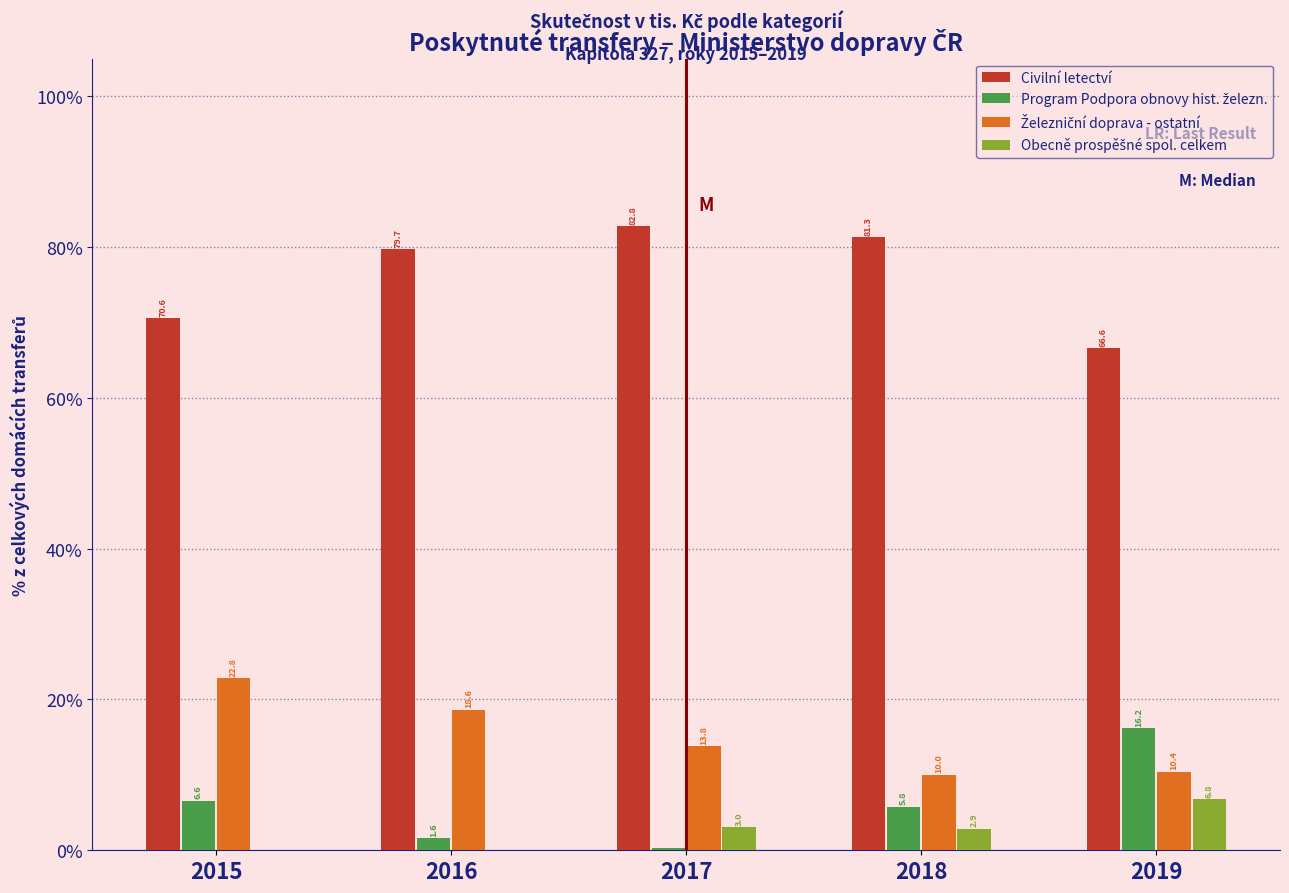

What is the total value across all series at 2019?

100.0